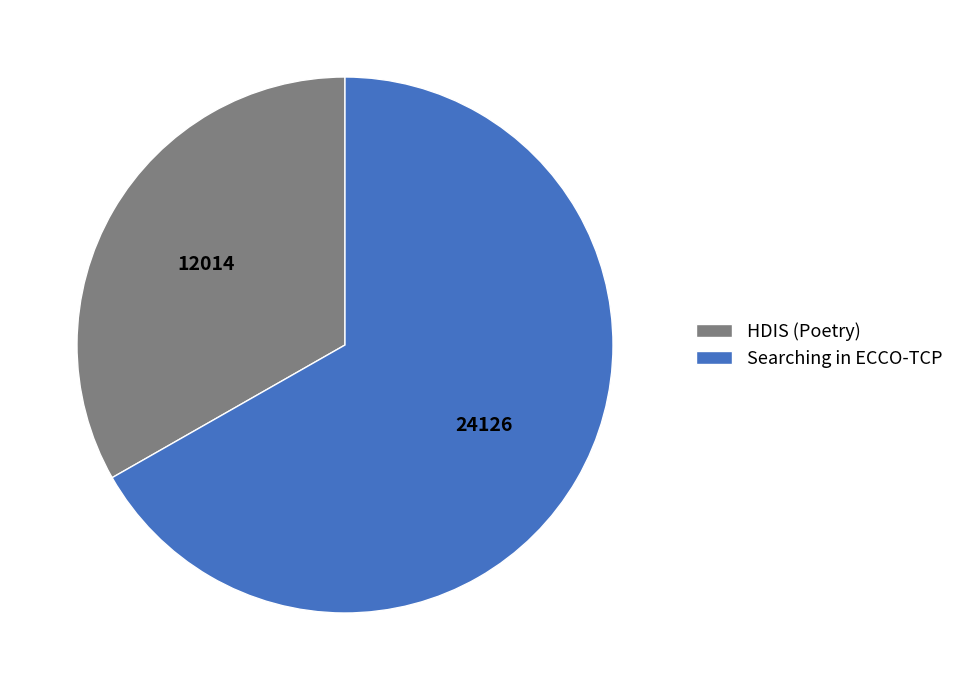

Rank the categories by value from lowest to highest.

HDIS (Poetry), Searching in ECCO-TCP